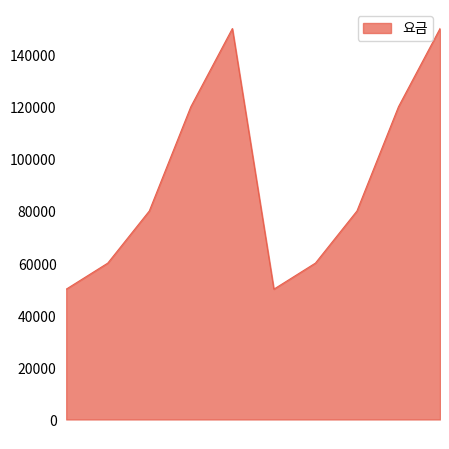

What is the smallest value displayed?

50000